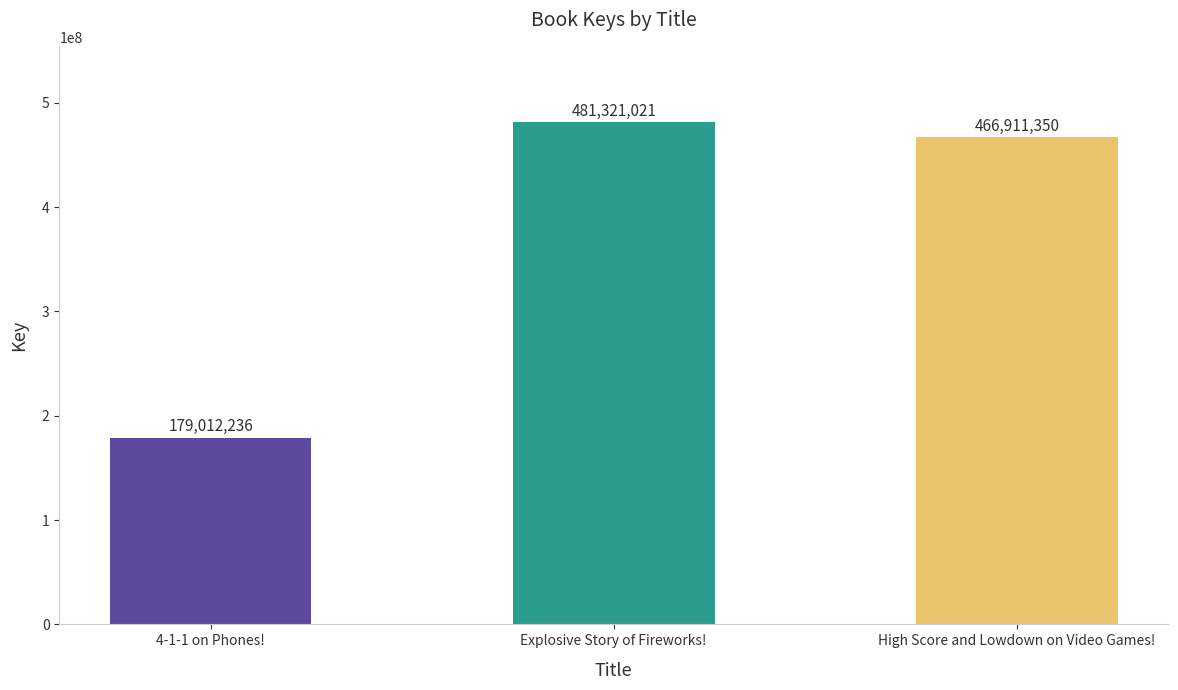

What position from the left is 4-1-1 on Phones!?

1